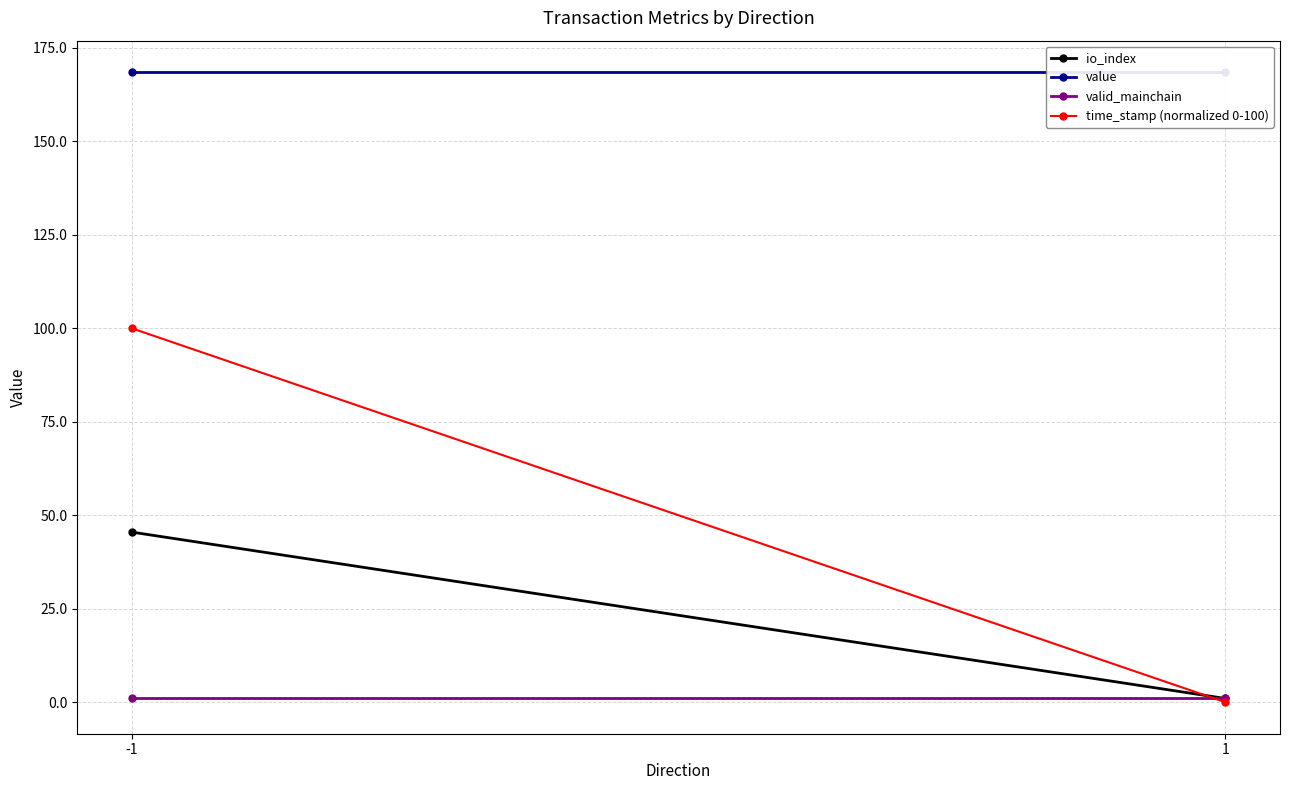

How many lines are shown in the chart?

4